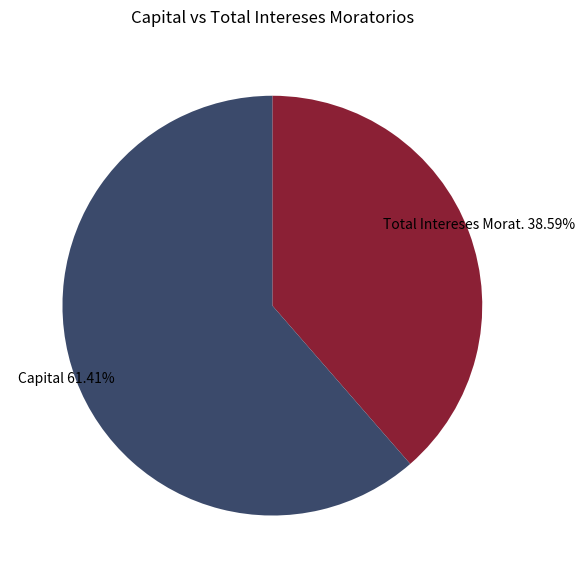

Does any single category account for the majority?

Yes